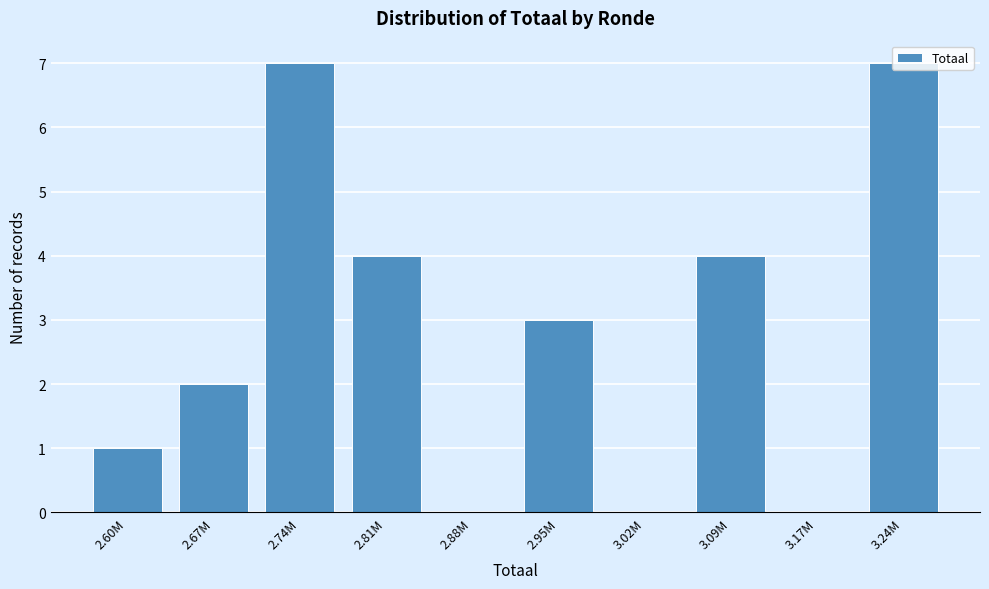

What is the sum of the values at 2.81M and 2.60M?

5